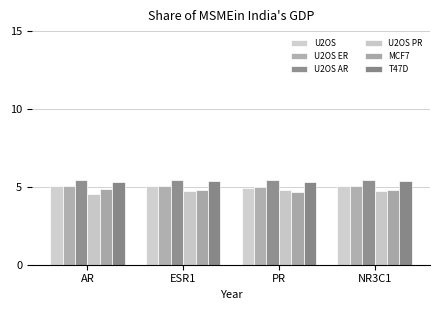

Reading right to left, transcribe all the data shown in this chart.

U2OS: NR3C1=5.1	PR=5.0	ESR1=5.0	AR=5.0
U2OS ER: NR3C1=5.1	PR=5.0	ESR1=5.1	AR=5.0
U2OS AR: NR3C1=5.4	PR=5.4	ESR1=5.4	AR=5.4
U2OS PR: NR3C1=4.7	PR=4.8	ESR1=4.7	AR=4.5
MCF7: NR3C1=4.8	PR=4.7	ESR1=4.8	AR=4.9
T47D: NR3C1=5.3	PR=5.3	ESR1=5.4	AR=5.3